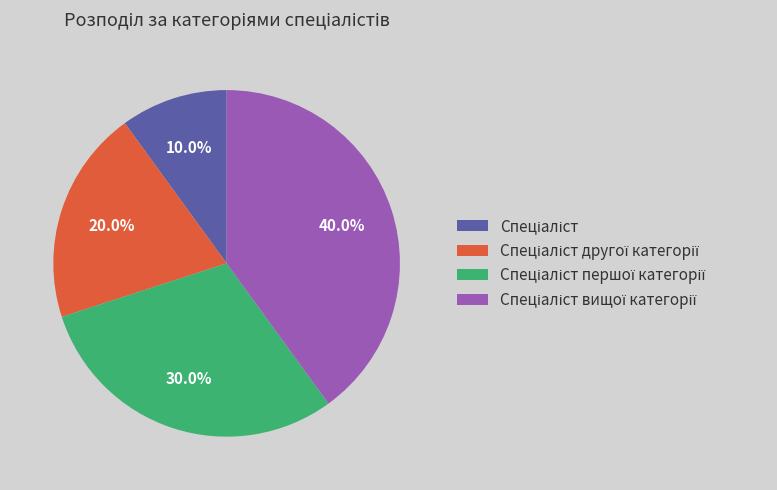

Is there any slice that represents more than half of the pie?

No